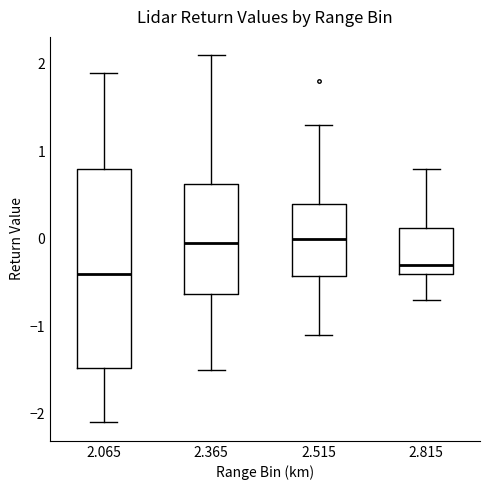

Reading left to right, transcribe this box plot: for each box, give where its median line is, the range the box spans, and where its two whiskers end, as read against the y-axis. The values are not printed on the chart, so give them approximately, as read against the axis.

2.065: median -0.4, box -1.5 to 0.8, whiskers -2.1 to 1.9
2.365: median 0.0, box -0.6 to 0.6, whiskers -1.5 to 2.1
2.515: median 0.0, box -0.4 to 0.4, whiskers -1.1 to 1.3
2.815: median -0.3, box -0.4 to 0.1, whiskers -0.7 to 0.8